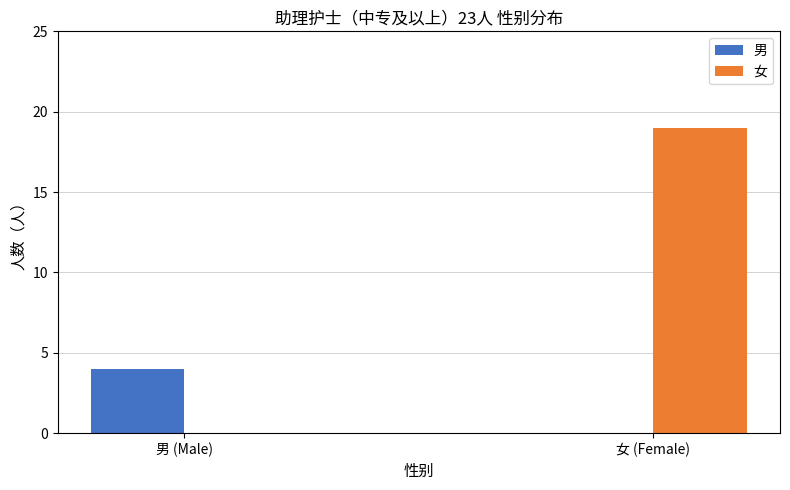

How many positive values does the 男 series have?

1